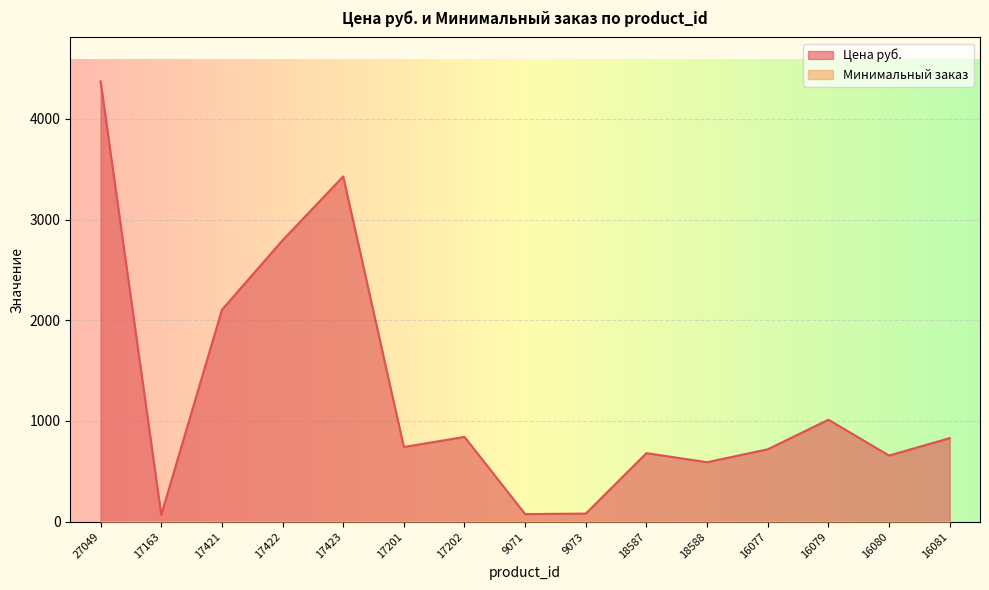

True or false: the data shows 1523 at 17423.

False